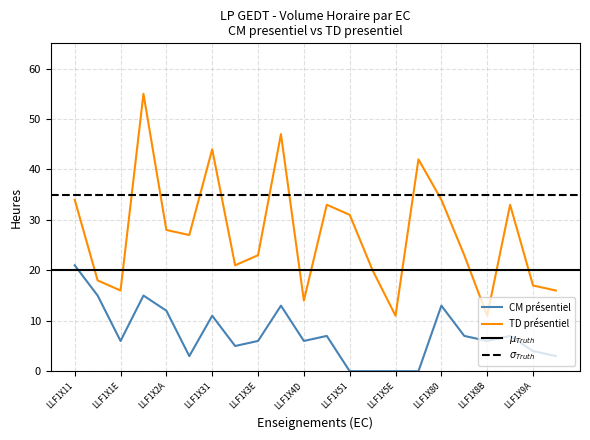

Is it true that TD (presentiel) equals 14 at LLF1X90?

False